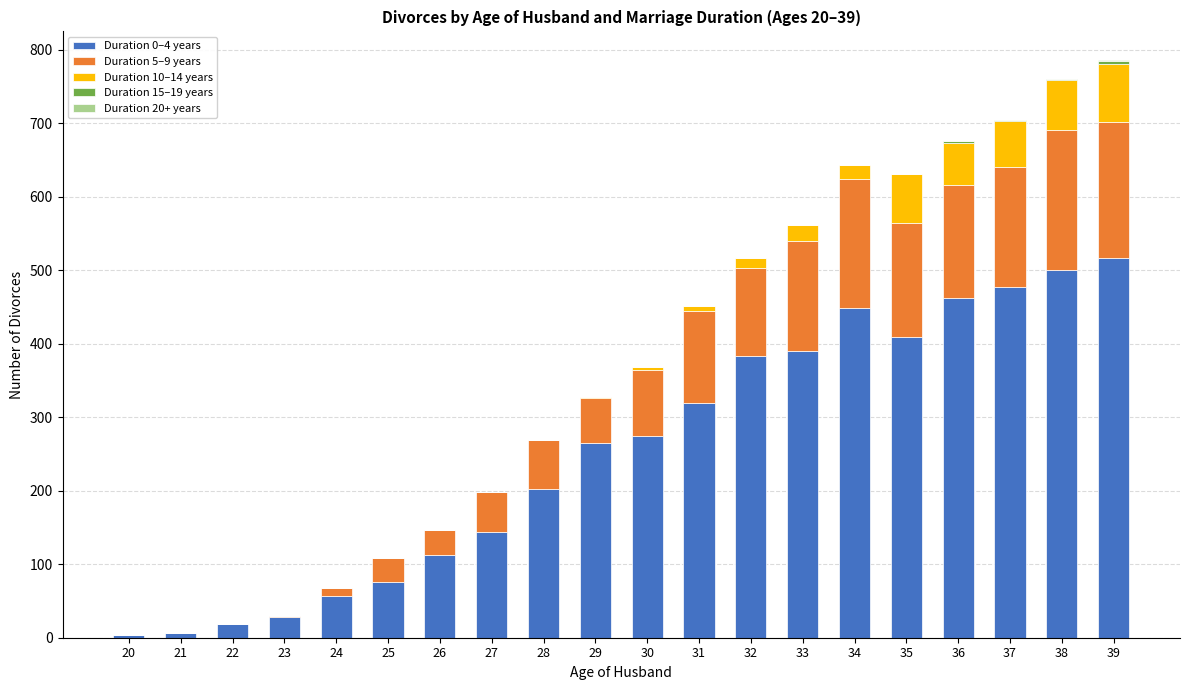

How many data points does each series have?

20